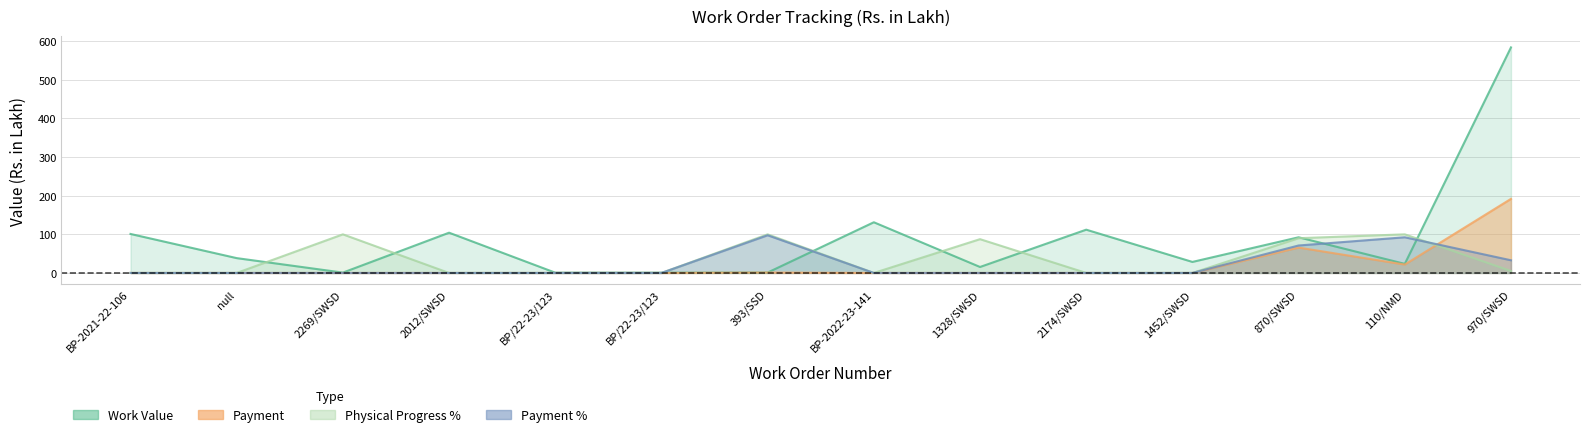

What is the approximate value of Payment at 870/SWSD?

65.7